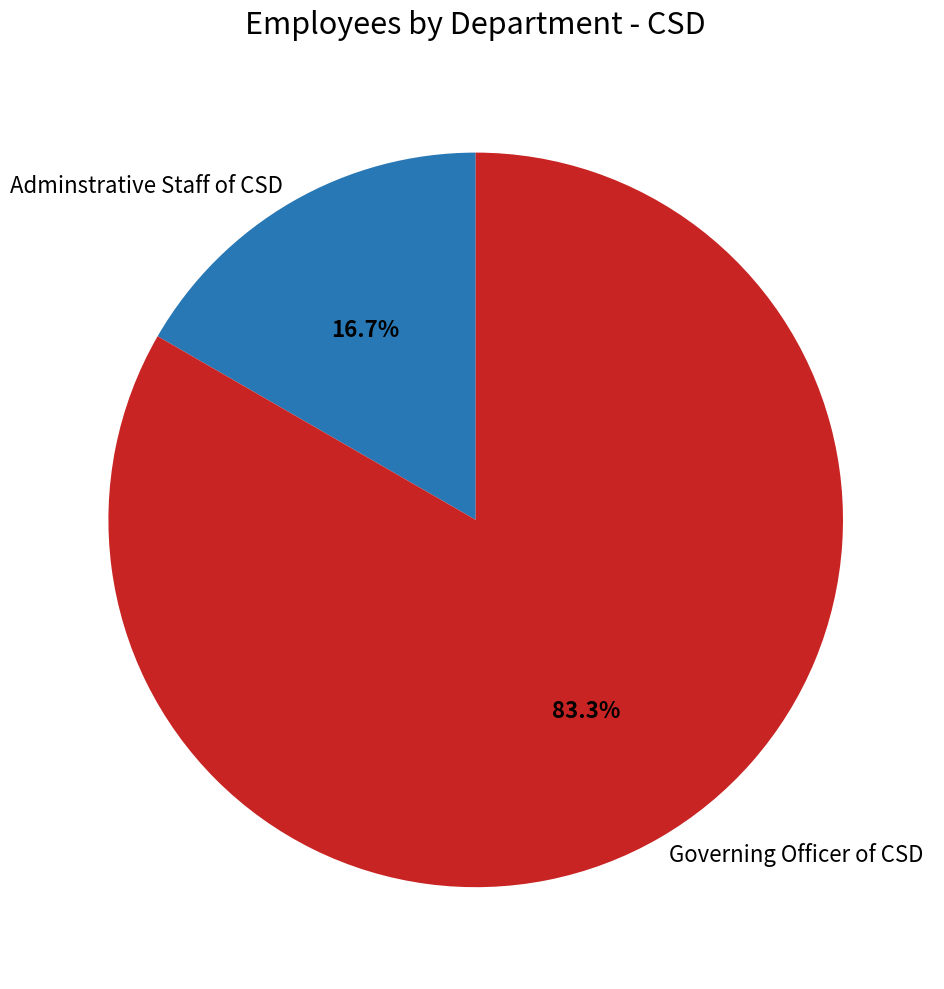

How many segments does this pie chart have?

2